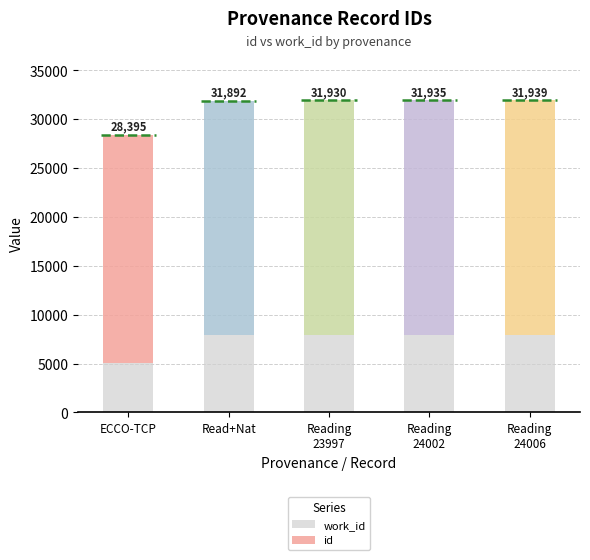

What is the difference between the maximum and minimum values in the work_id series?

2826